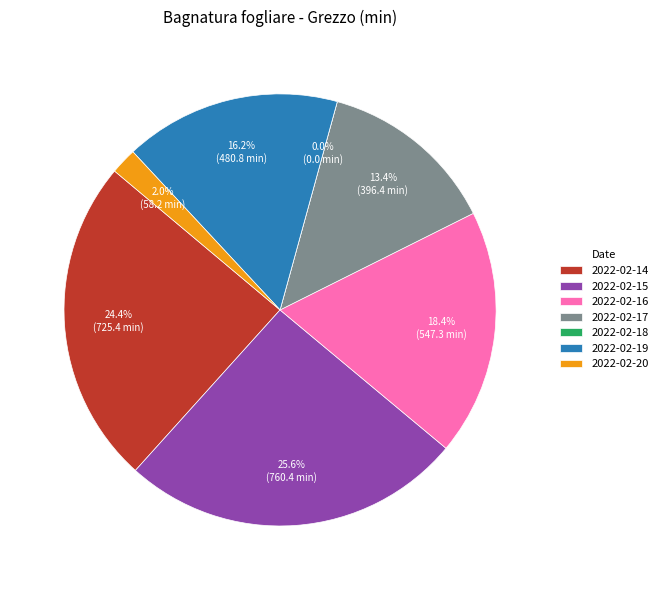

What percentage is the 2022-02-20 slice, to the nearest percent?

2%